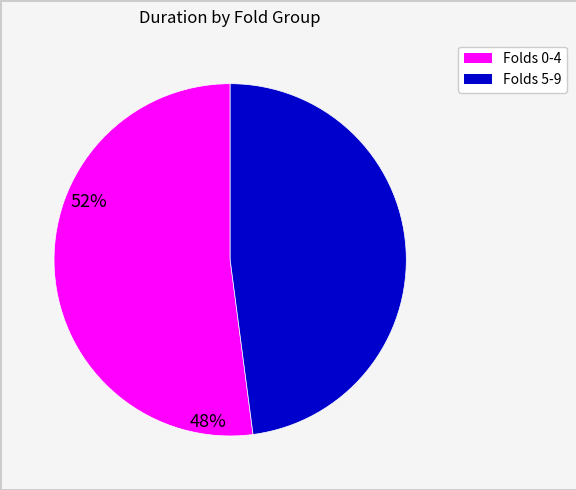

Count the number of slices in the pie.

2